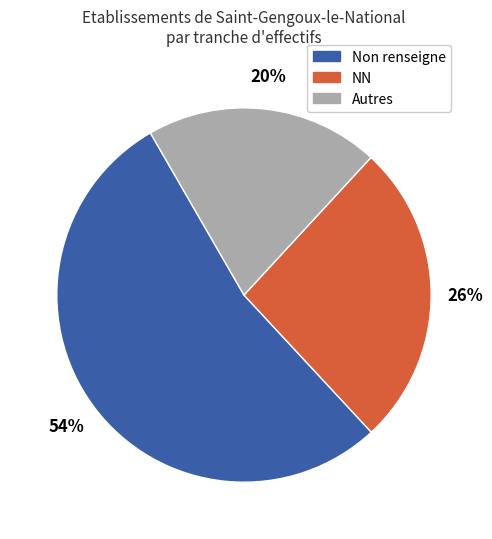

Count the number of slices in the pie.

3